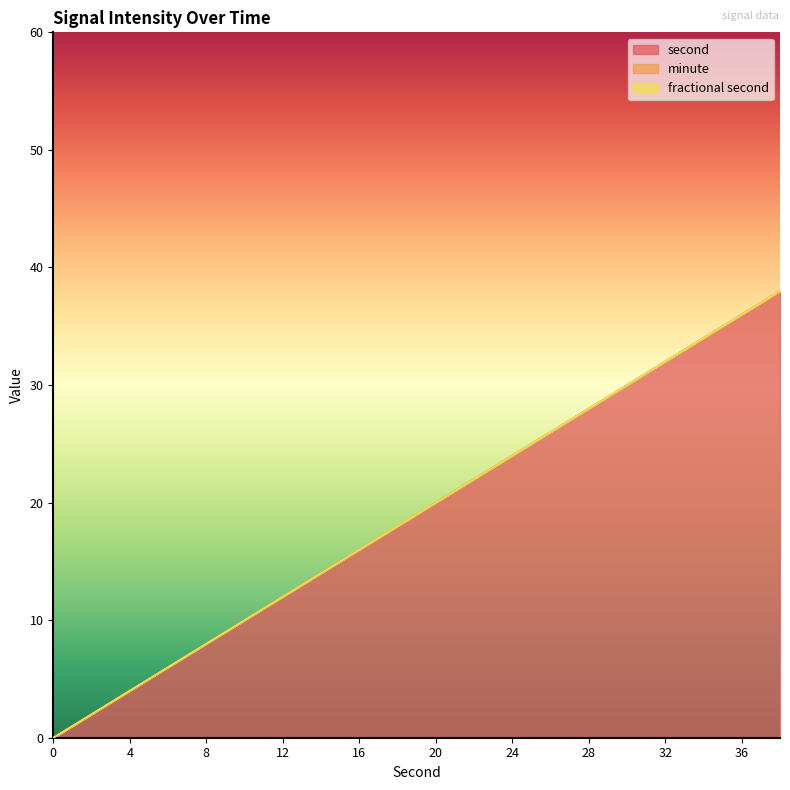

At 12, list the series in order from largest to smallest.

second, minute, fractional second